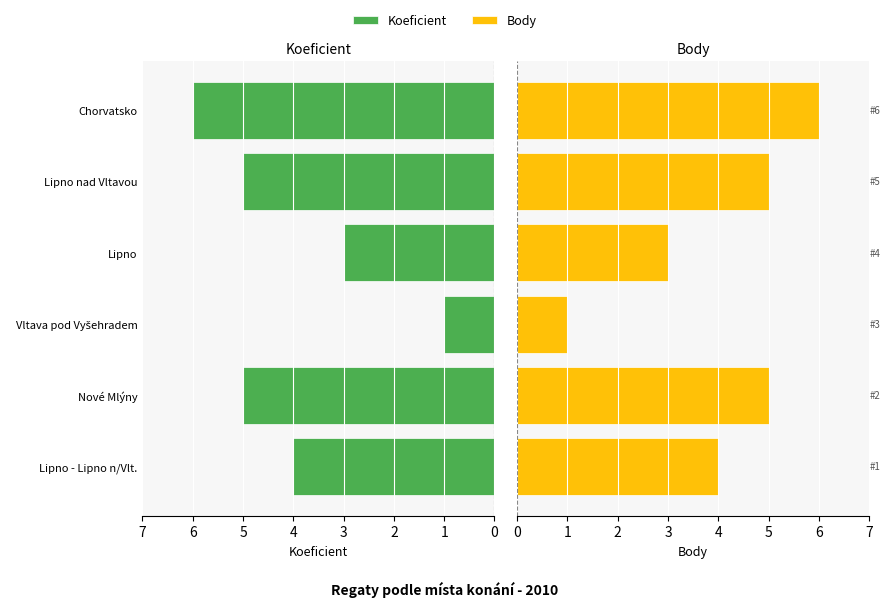

How many values in the Koeficient series exceed 5?

1